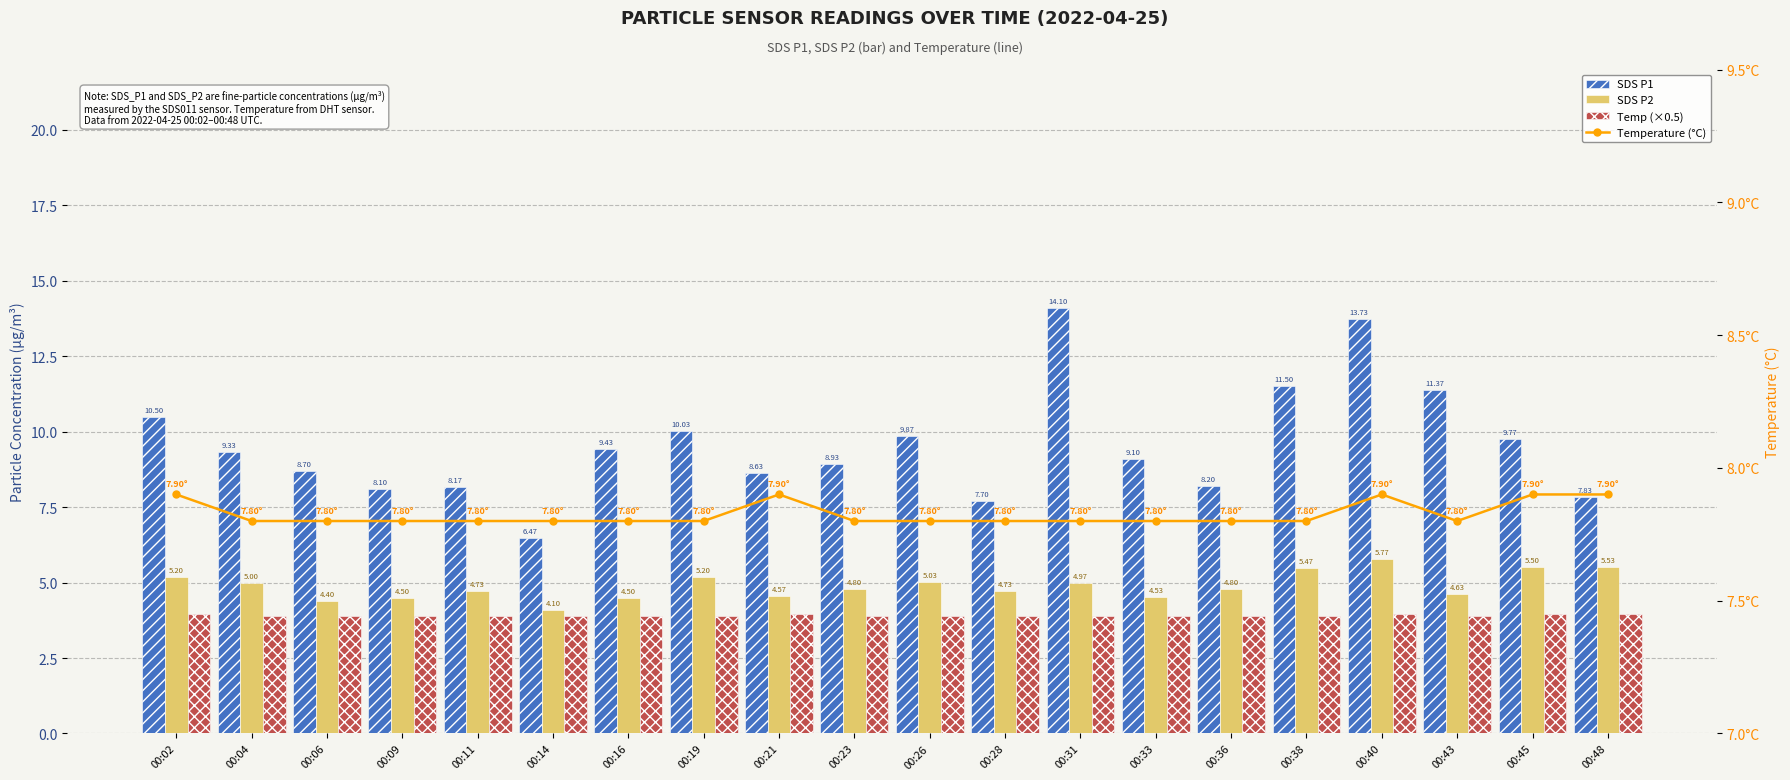

Reading left to right, extract all data points from this chart.

SDS P1: 10.5	9.3	8.7	8.1	8.2	6.5	9.4	10.0	8.6	8.9	9.9	7.7	14.1	9.1	8.2	11.5	13.7	11.4	9.8	7.8
SDS P2: 5.2	5.0	4.4	4.5	4.7	4.1	4.5	5.2	4.6	4.8	5.0	4.7	5.0	4.5	4.8	5.5	5.8	4.6	5.5	5.5
Temp (×0.5): 4.0	3.9	3.9	3.9	3.9	3.9	3.9	3.9	4.0	3.9	3.9	3.9	3.9	3.9	3.9	3.9	4.0	3.9	4.0	4.0
Temperature (°C): 7.9	7.8	7.8	7.8	7.8	7.8	7.8	7.8	7.9	7.8	7.8	7.8	7.8	7.8	7.8	7.8	7.9	7.8	7.9	7.9